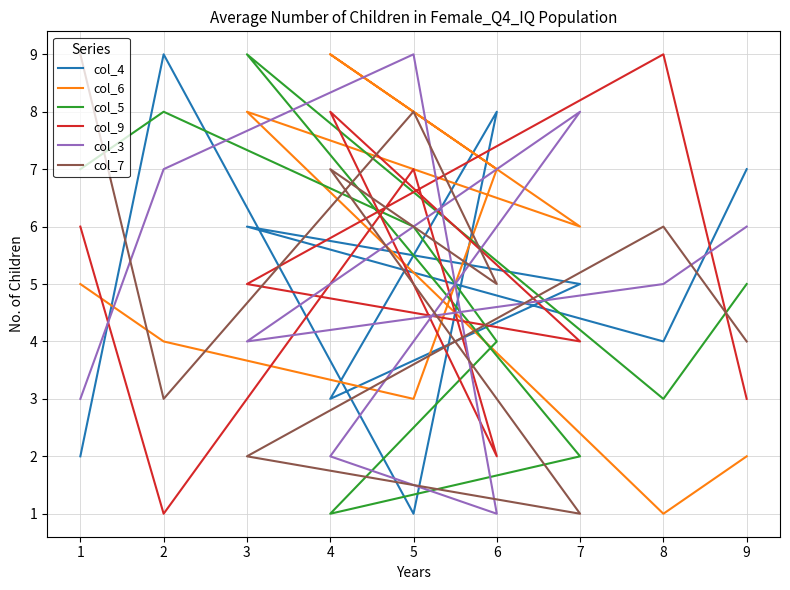

List the series in order of their peak value, highest first.

col_4, col_6, col_5, col_9, col_3, col_7